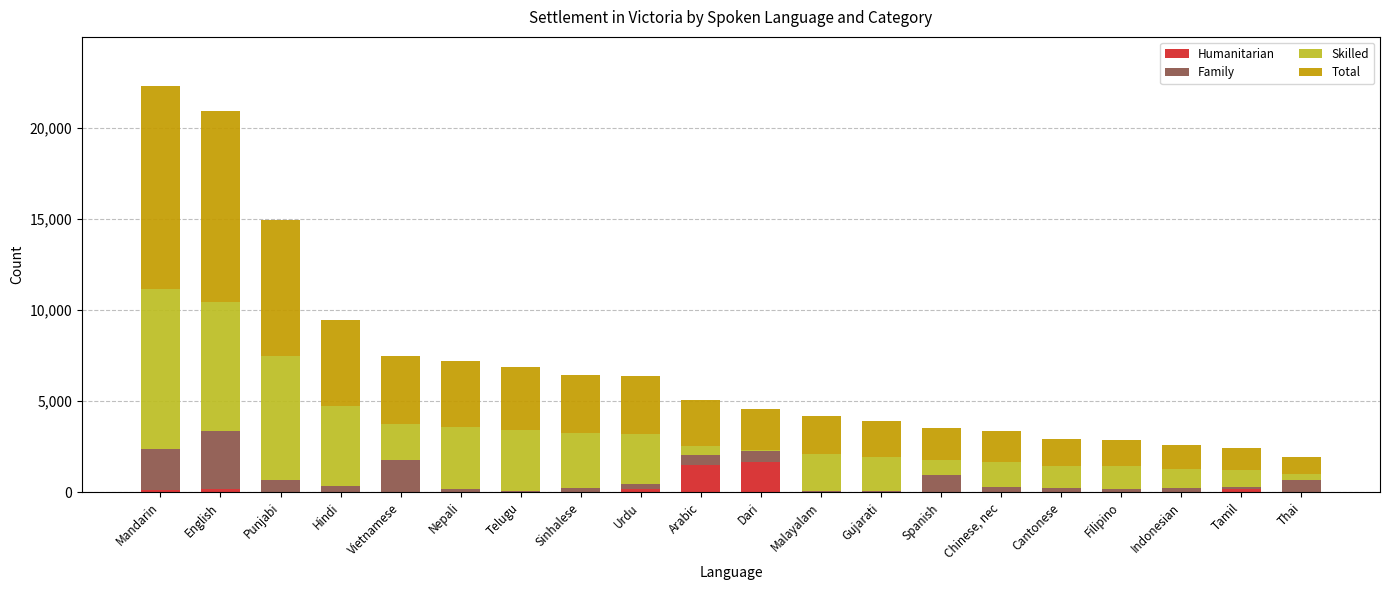

The Humanitarian series shows 30 at Spanish. True or false?

True